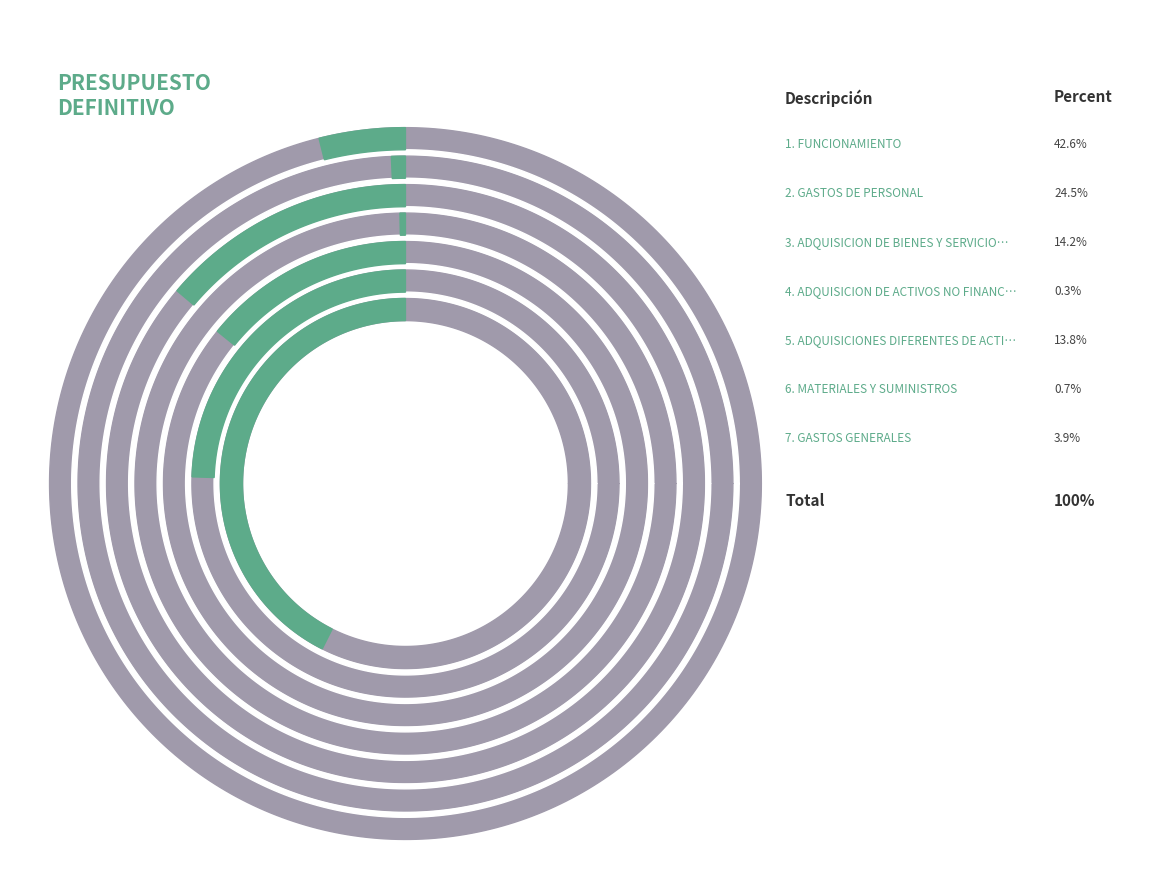

Which has a higher value, FUNCIONAMIENTO or GASTOS DE PERSONAL?

FUNCIONAMIENTO